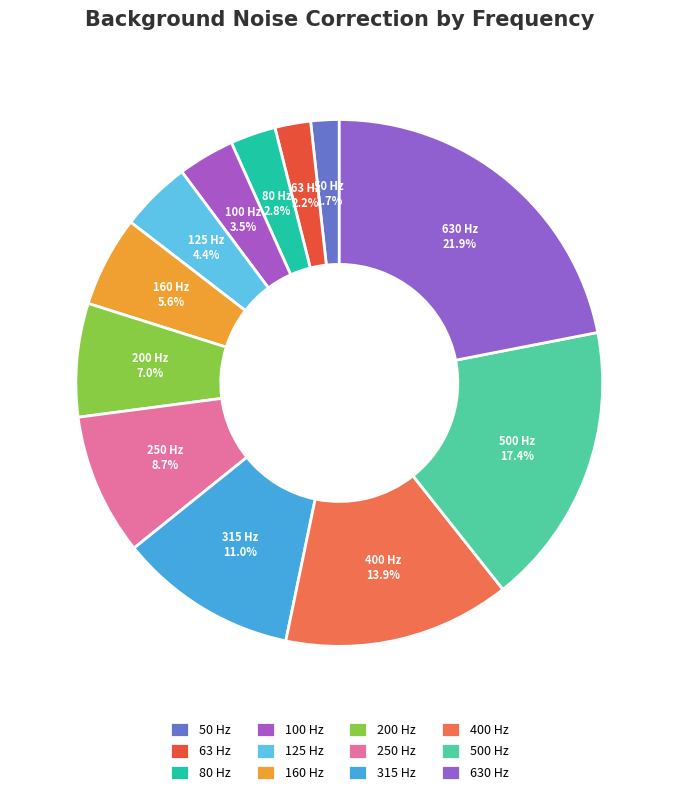

What is the ratio of the value at 200 Hz to the value at 315 Hz?

0.6